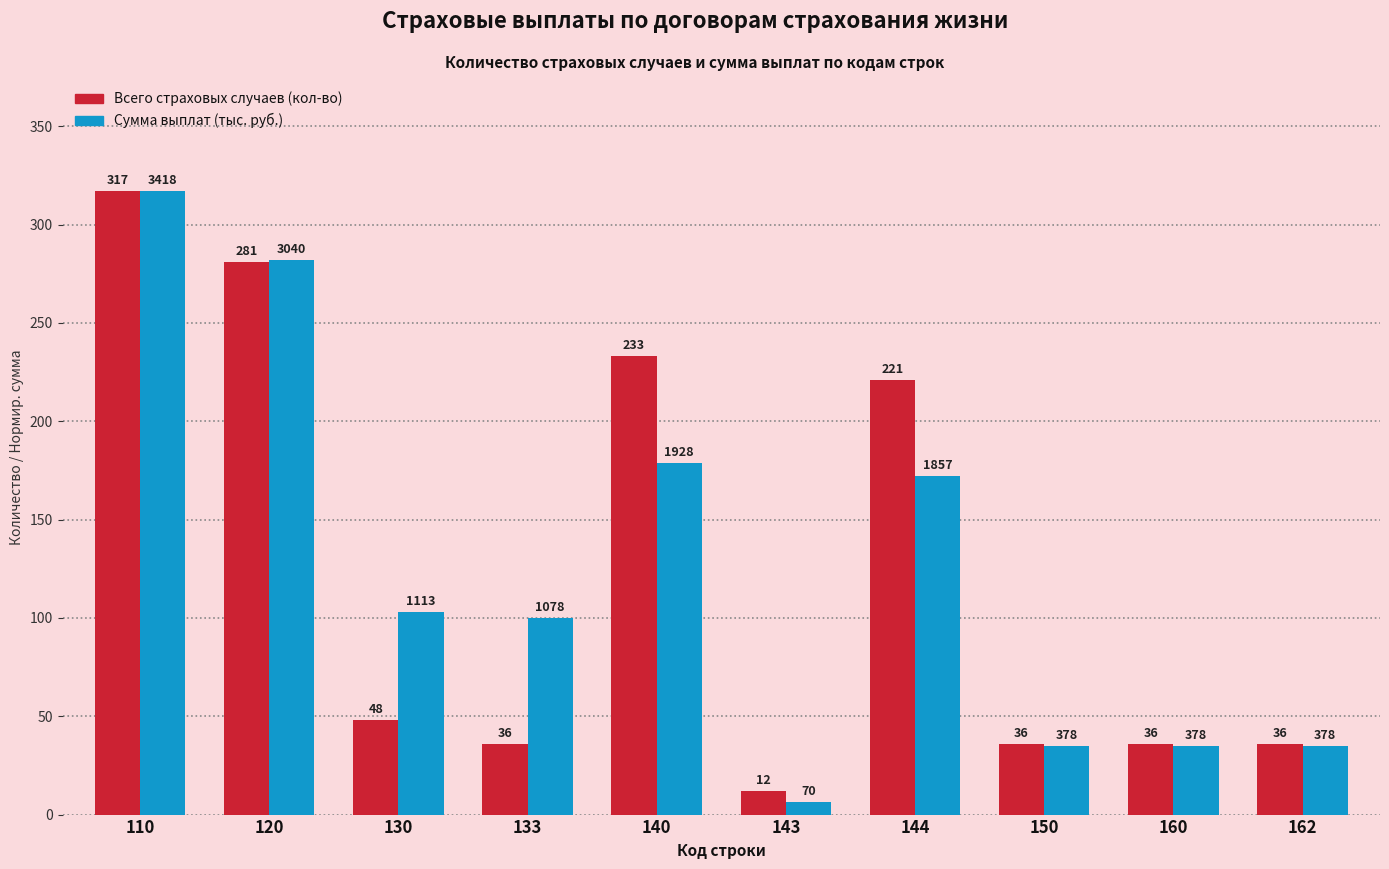

What value does the Всего страховых случаев (кол-во) series have at 162?

36.0